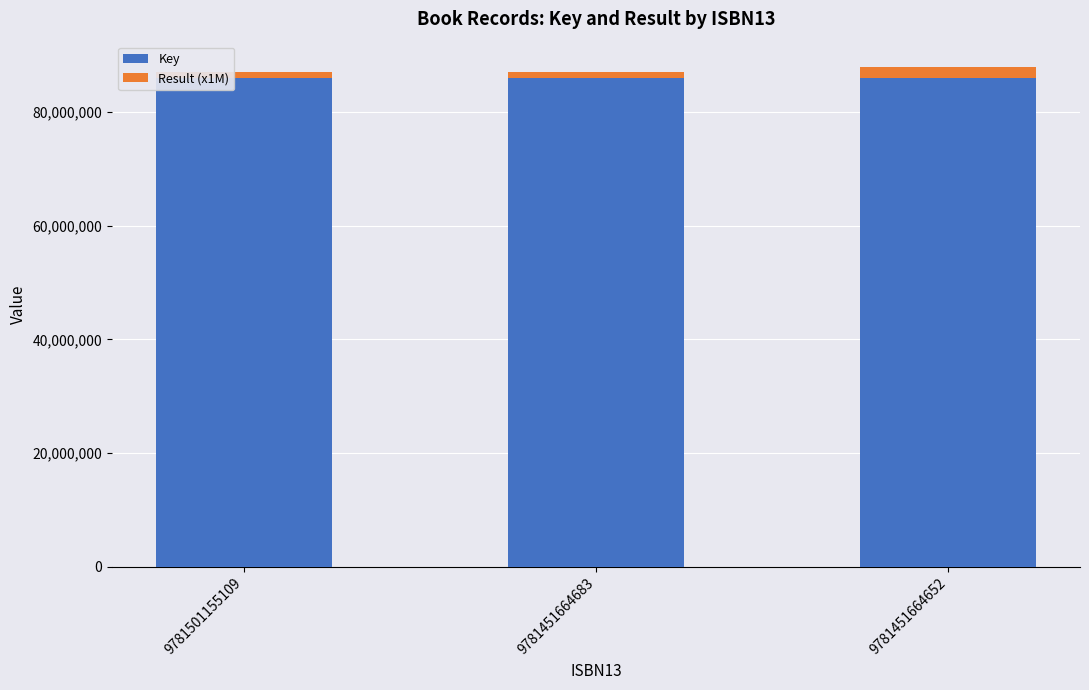

True or false: Key has a value of 86029306 at 9781451664652.

True